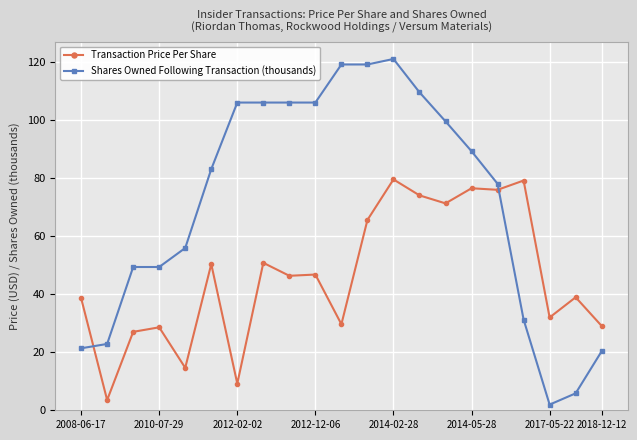

Which series has the widest spread of values?

Shares Owned Following Transaction (thousands)